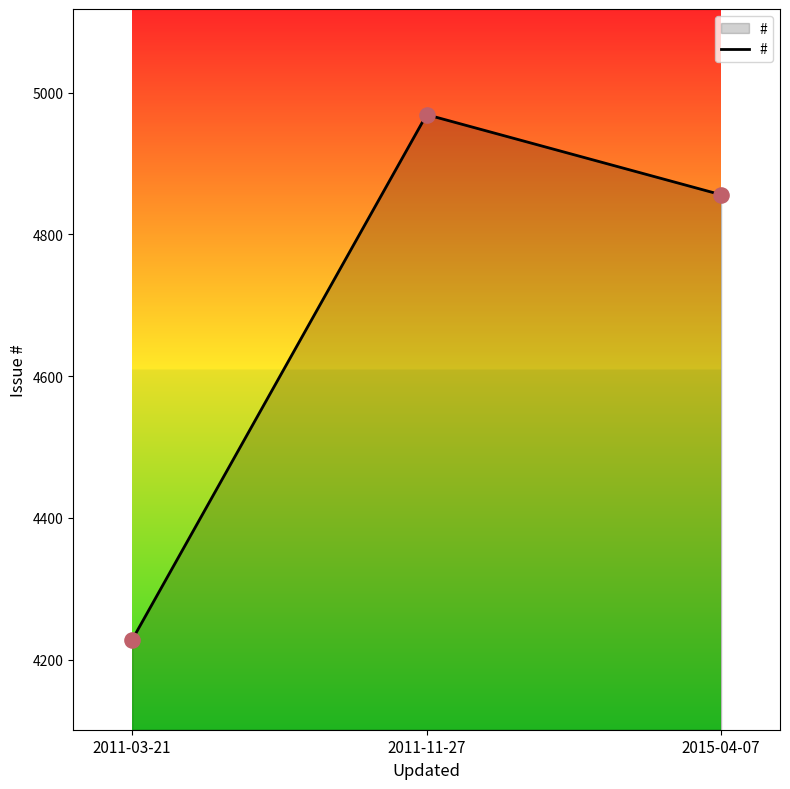

Approximately how many times larger is the value at 2015-04-07 compared to 2011-03-21?

1.1